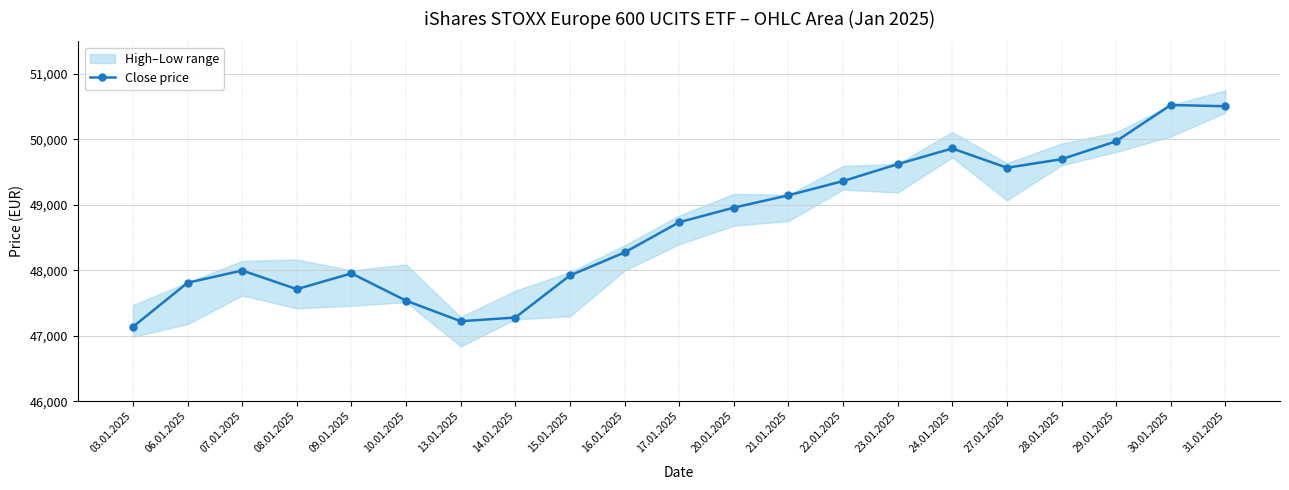

Does the chart have visible grid lines?

Yes